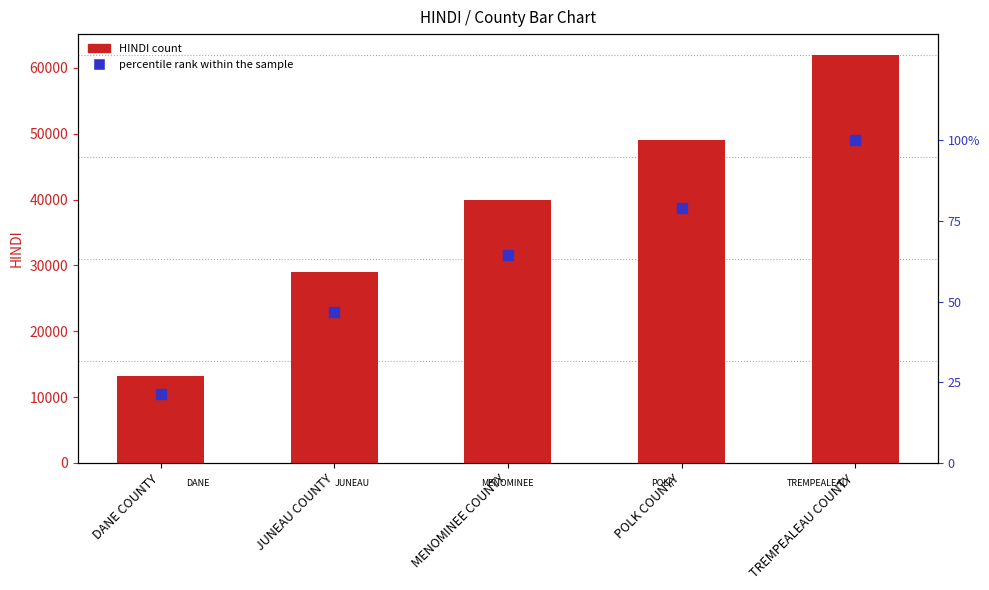

Which series contains the highest Y value?

HINDI count